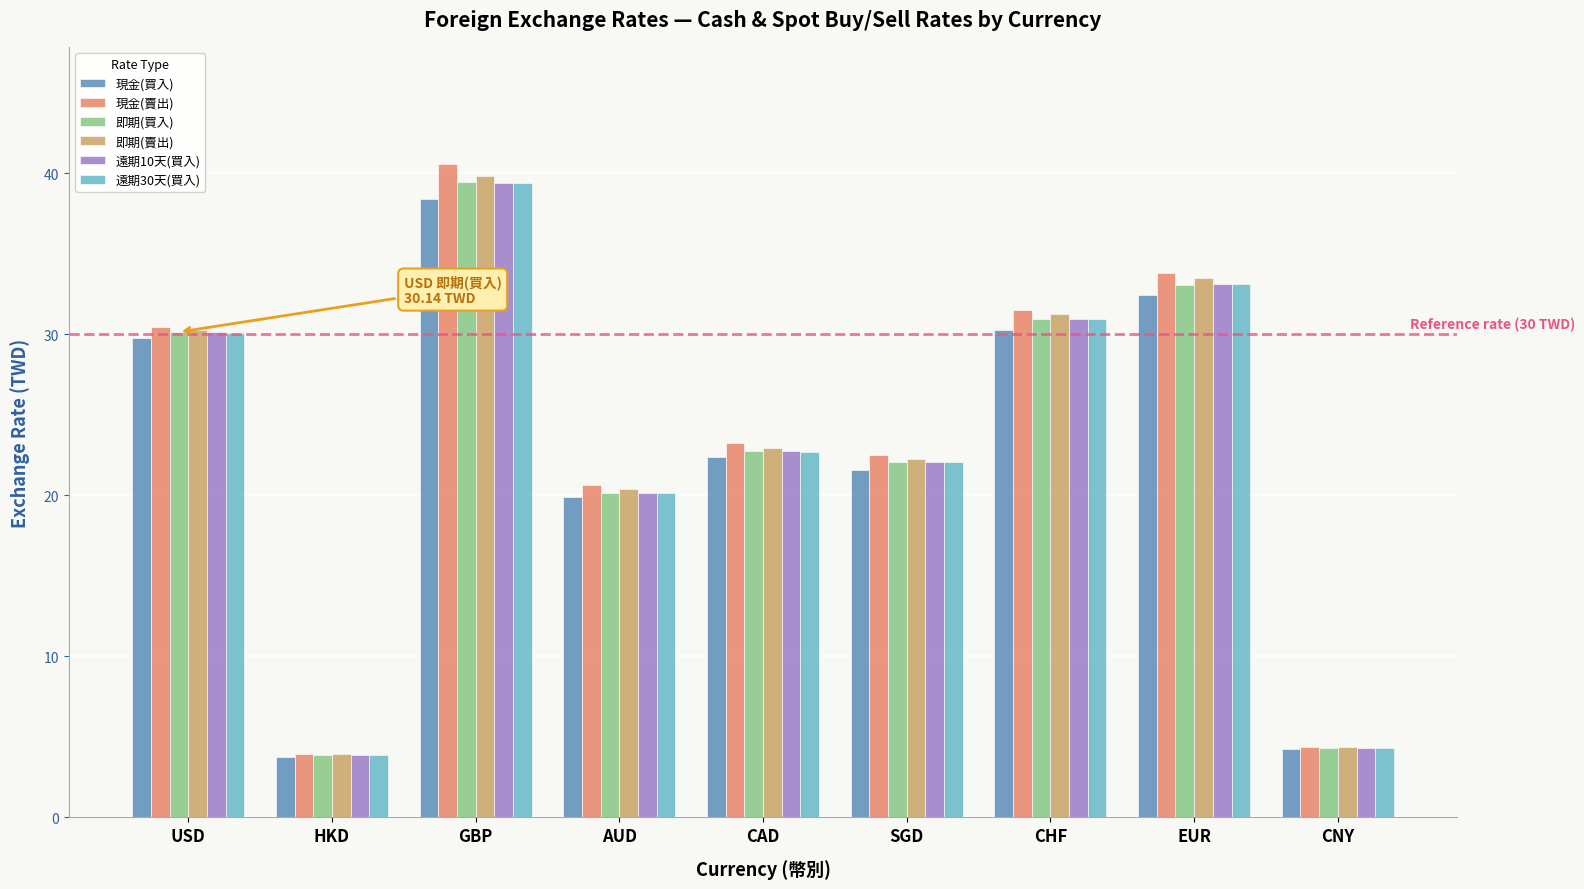

What are all the series names shown in the legend?

現金(買入), 現金(賣出), 即期(買入), 即期(賣出), 遠期10天(買入), 遠期30天(買入)